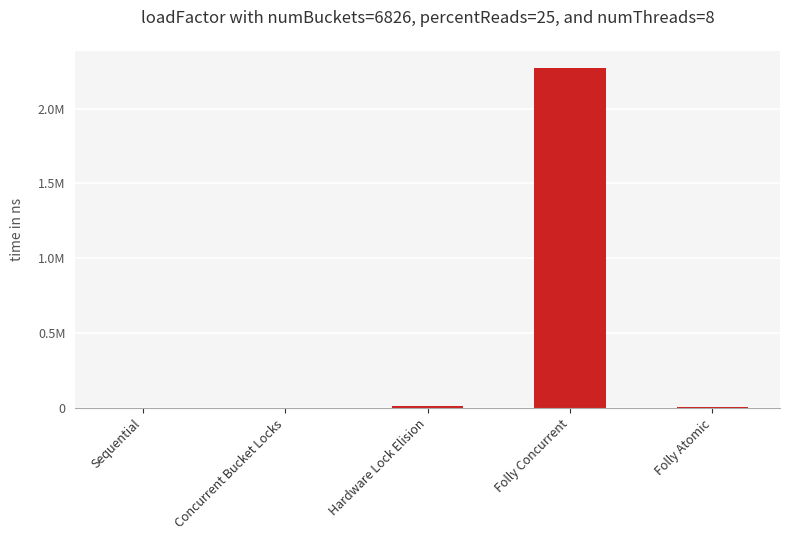

Rank the categories by value from highest to lowest.

Folly Concurrent, Hardware Lock Elision, Folly Atomic, Concurrent Bucket Locks, Sequential